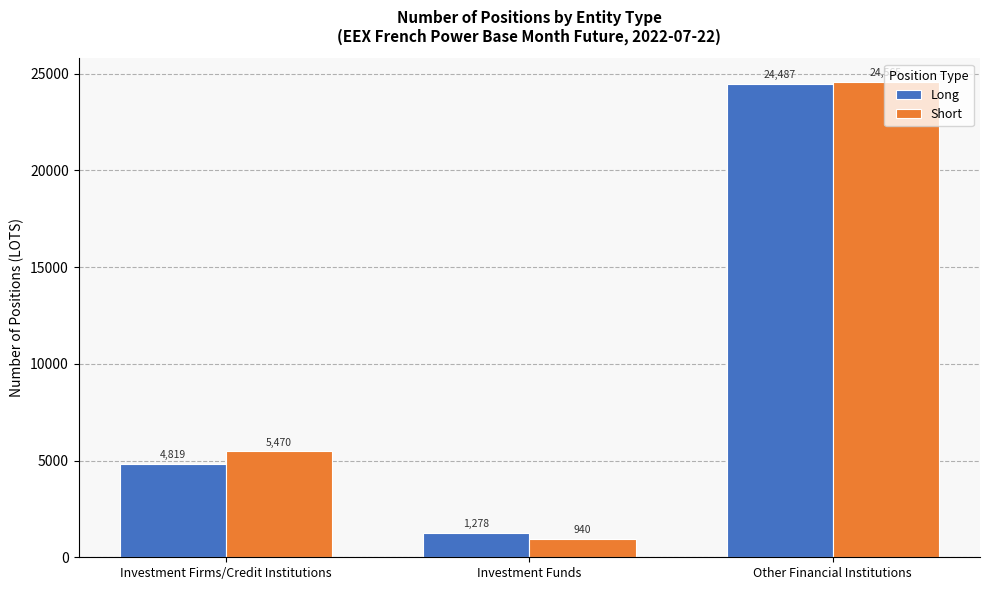

How many distinct data groups are displayed?

2